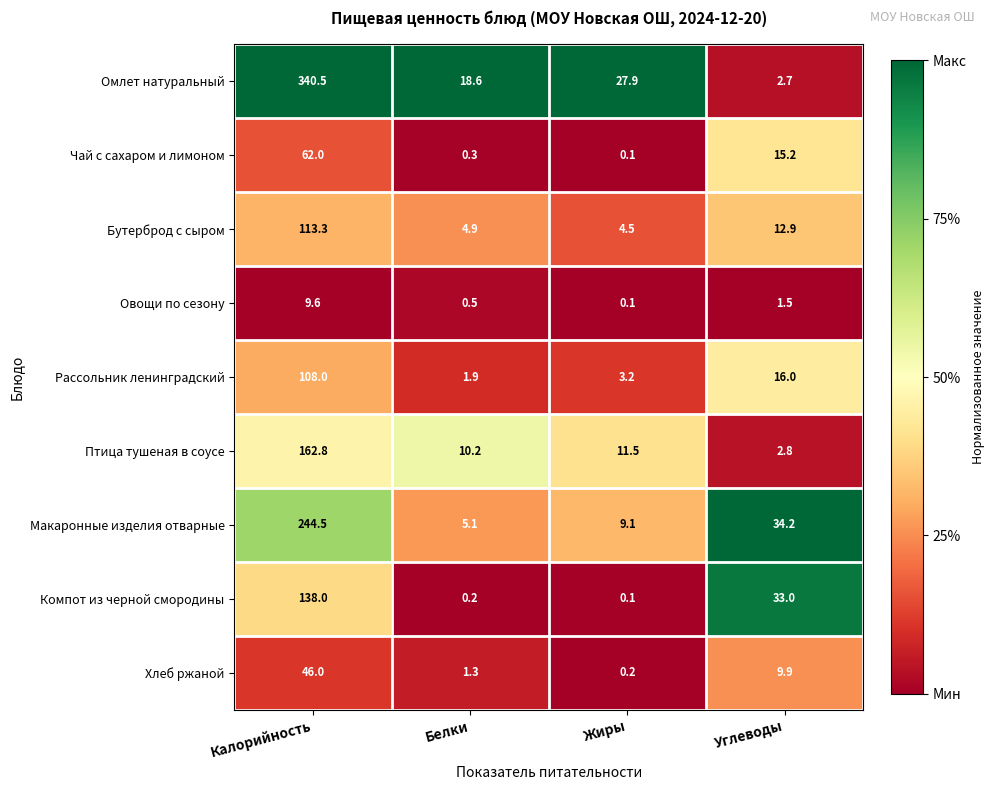

Between Белки and Углеводы, which series saw the biggest shift?

Компот из черной смородины